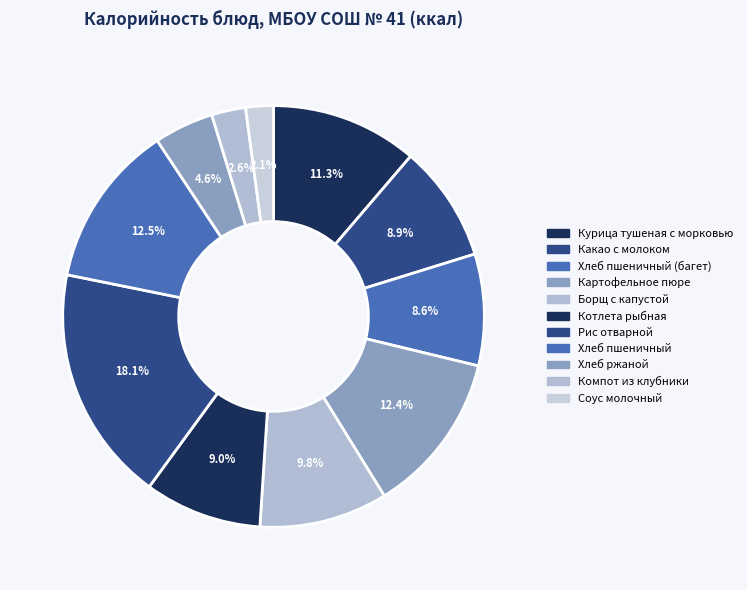

Count the number of slices in the pie.

11